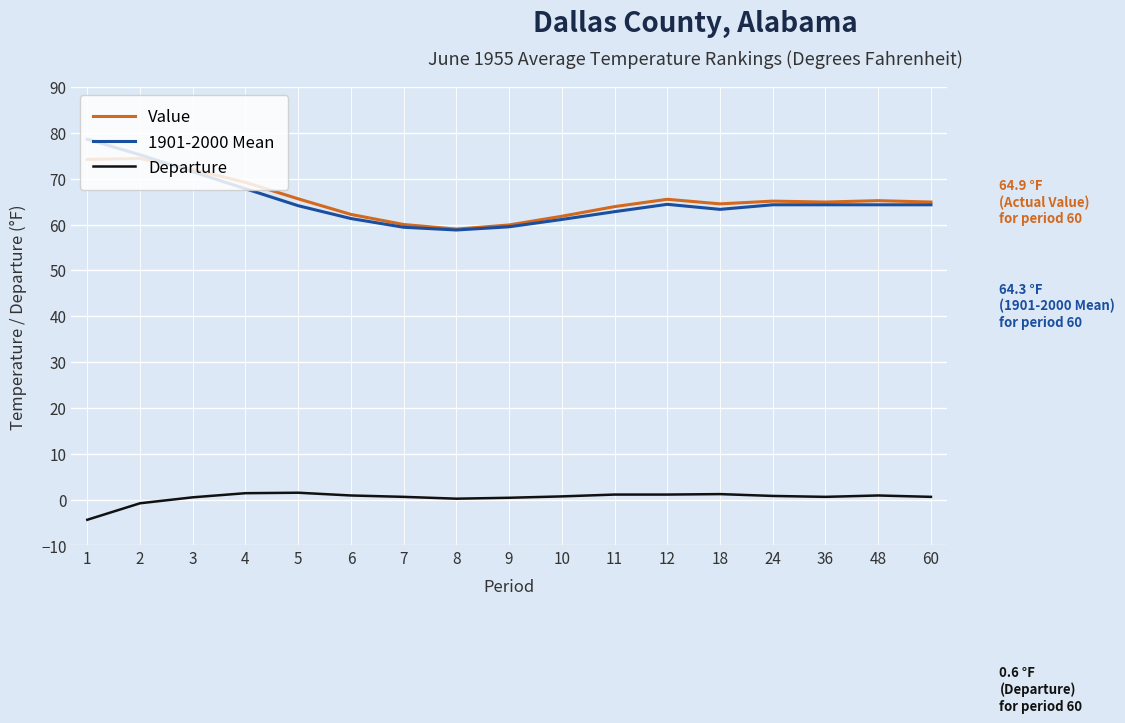

At which label does Departure first exceed 0?

3